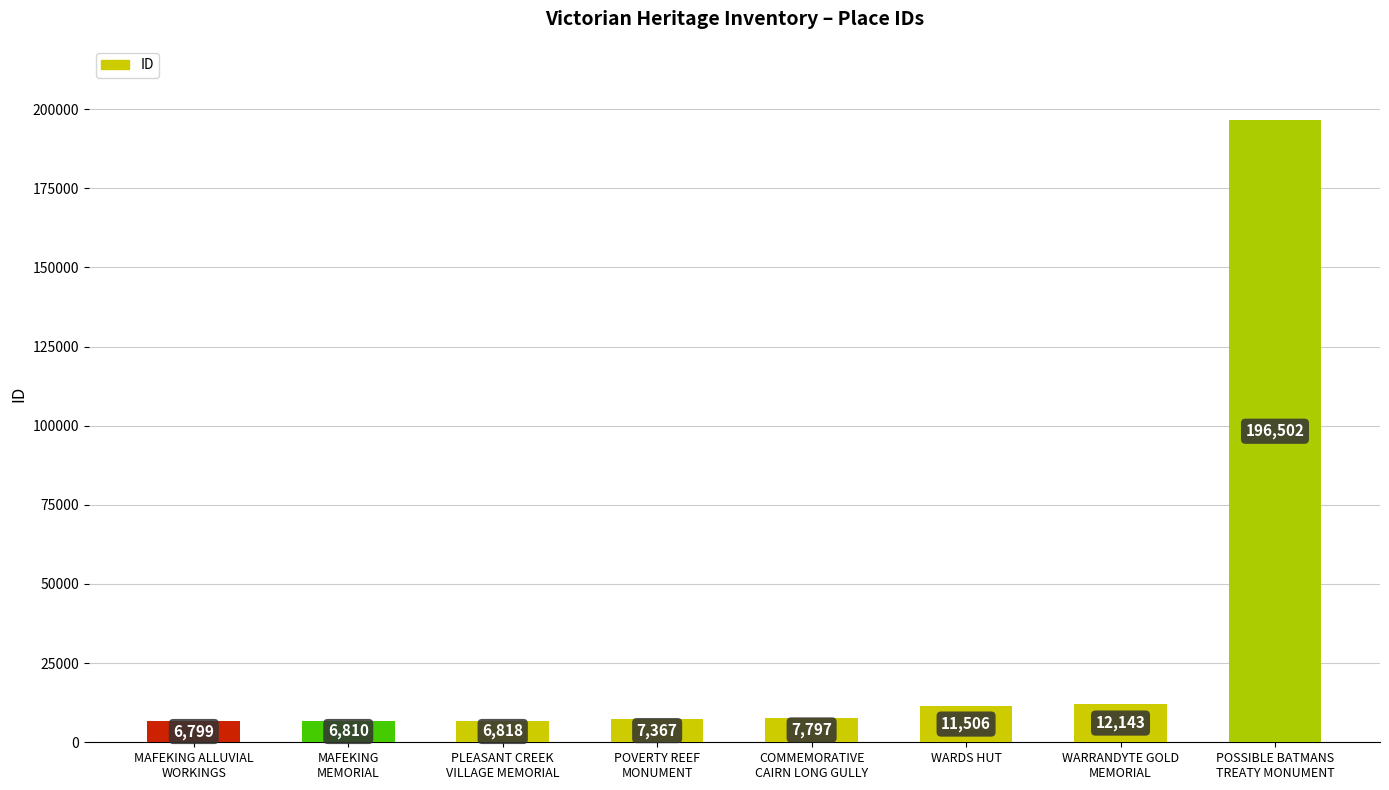

At which category does the chart reach its minimum across all series?

MAFEKING ALLUVIAL
WORKINGS